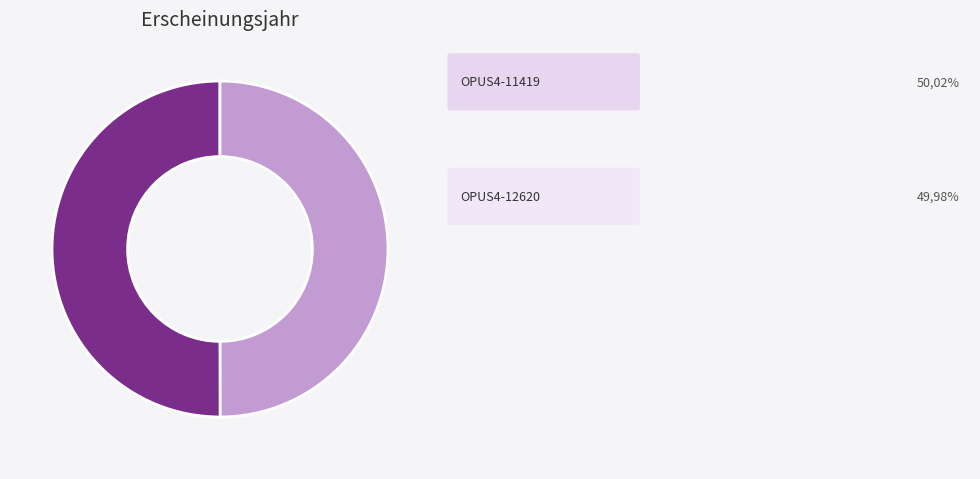

Rank the categories by value from lowest to highest.

OPUS4-12620, OPUS4-11419